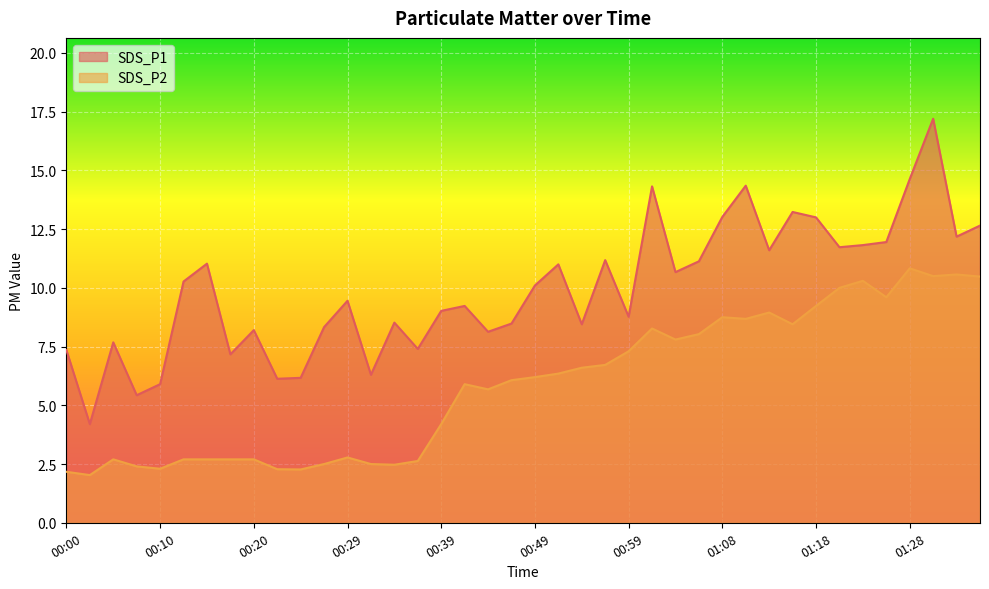

Which series has the widest spread of values?

SDS_P1